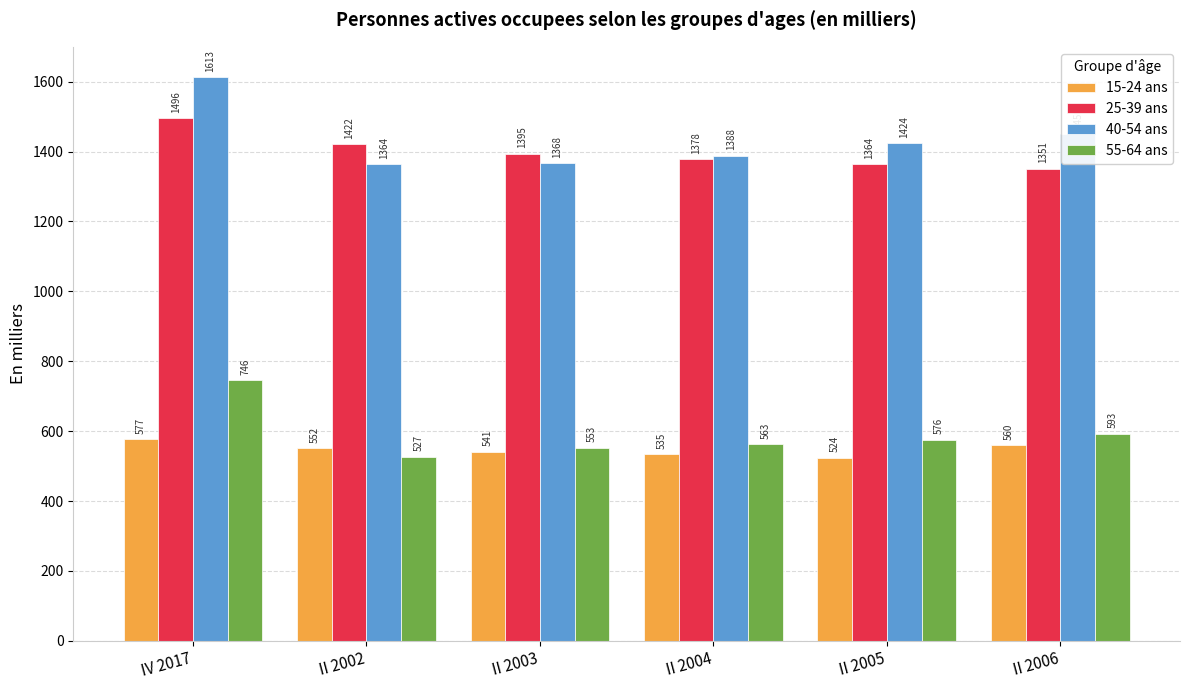

What is the label of the 1st bar from the right?

II 2006